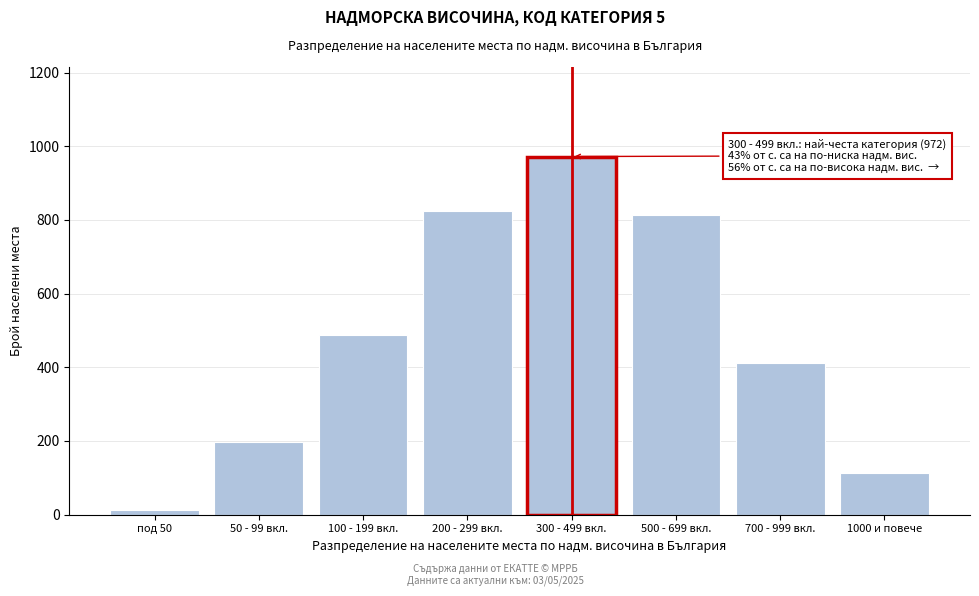

Reading left to right, extract all data points from this chart.

под 50=12	50 - 99 вкл.=198	100 - 199 вкл.=487	200 - 299 вкл.=823	300 - 499 вкл.=972	500 - 699 вкл.=812	700 - 999 вкл.=412	1000 и повече=113